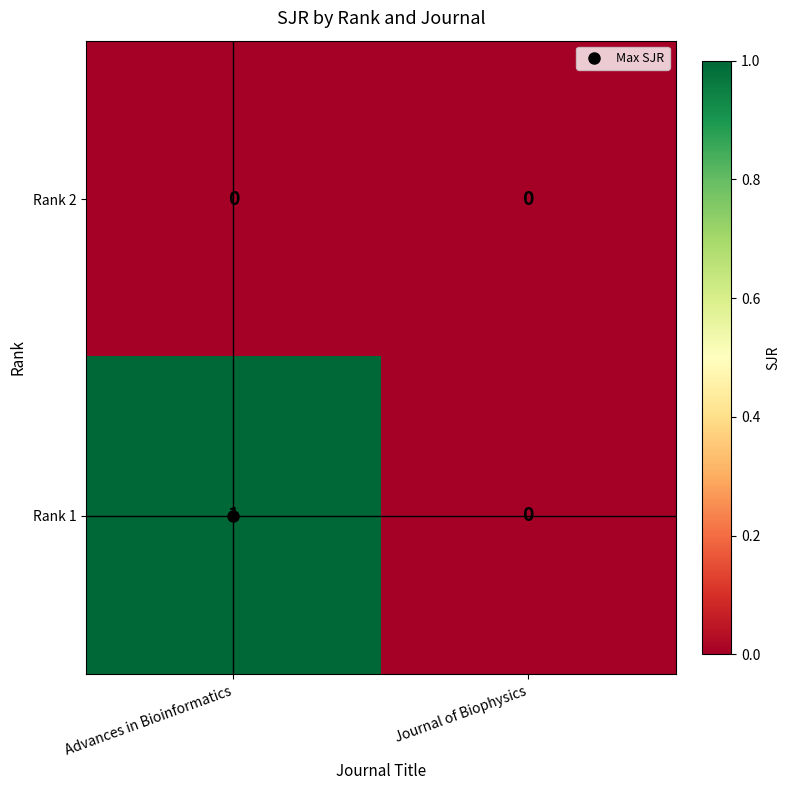

Which series has the largest total across all categories?

Rank 1